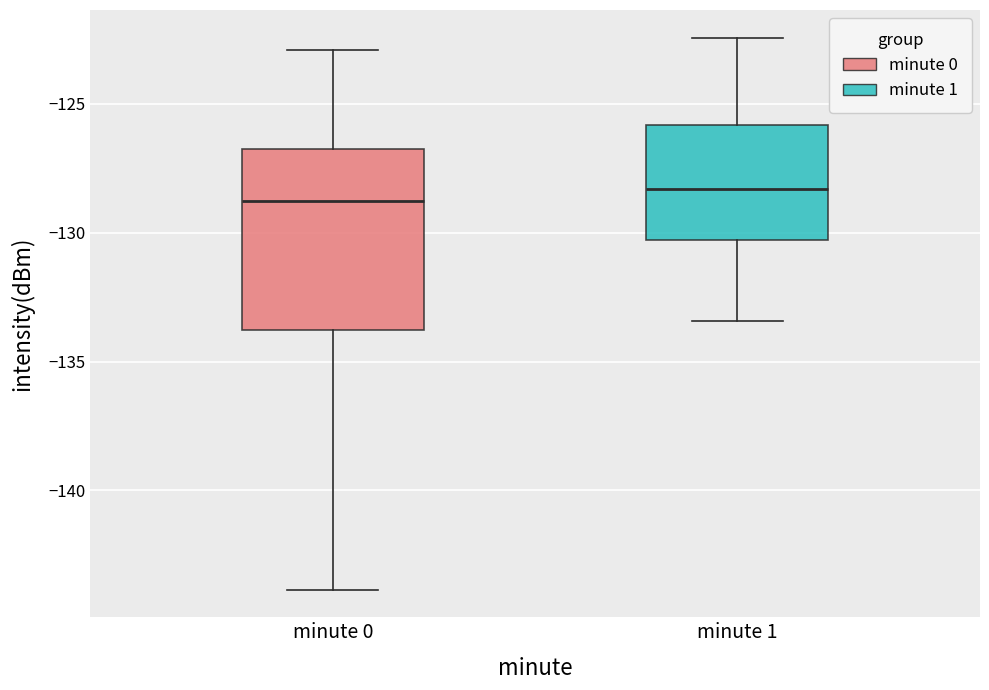

Reading left to right, transcribe this box plot: for each box, give where its median line is, the range the box spans, and where its two whiskers end, as read against the y-axis. The values are not printed on the chart, so give them approximately, as read against the axis.

minute 0: median -129.0, box -134.0 to -127.0, whiskers -144.0 to -123.0
minute 1: median -128.5, box -130.5 to -126.0, whiskers -133.5 to -122.5